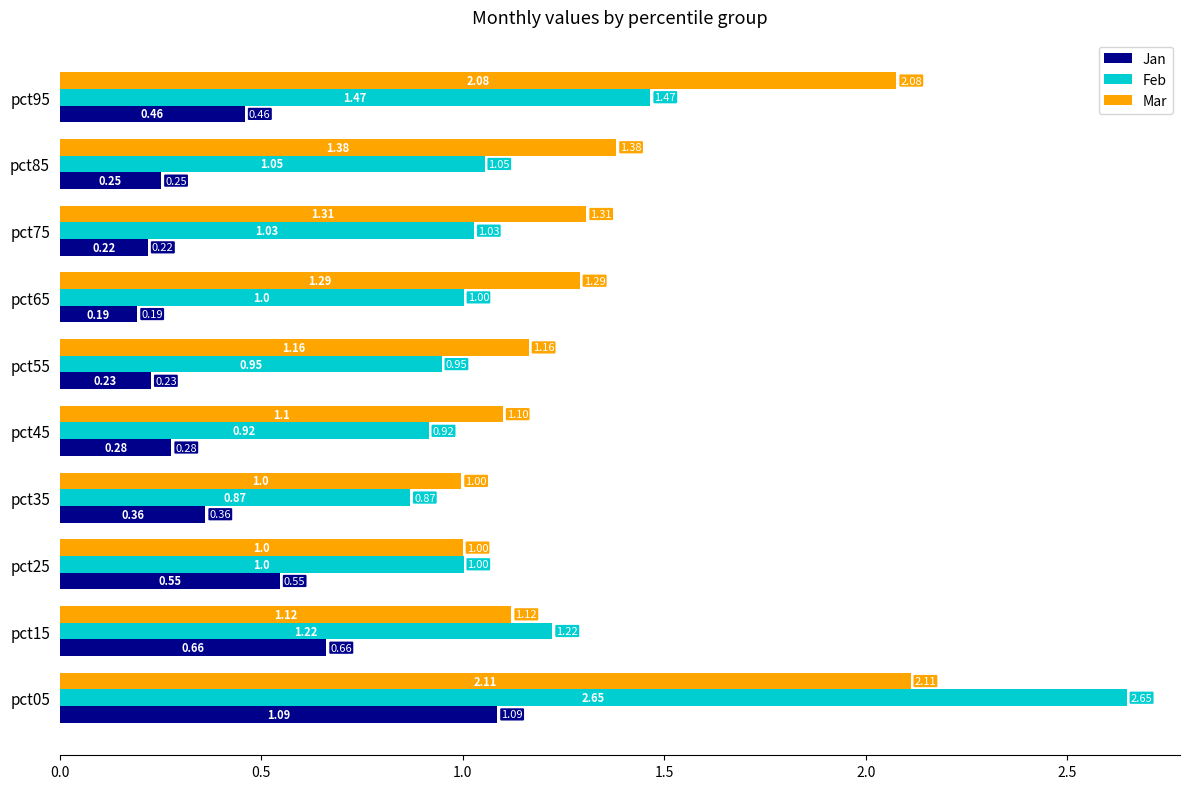

Is the value of Feb at pct05 greater than the value of Mar at pct15?

Yes